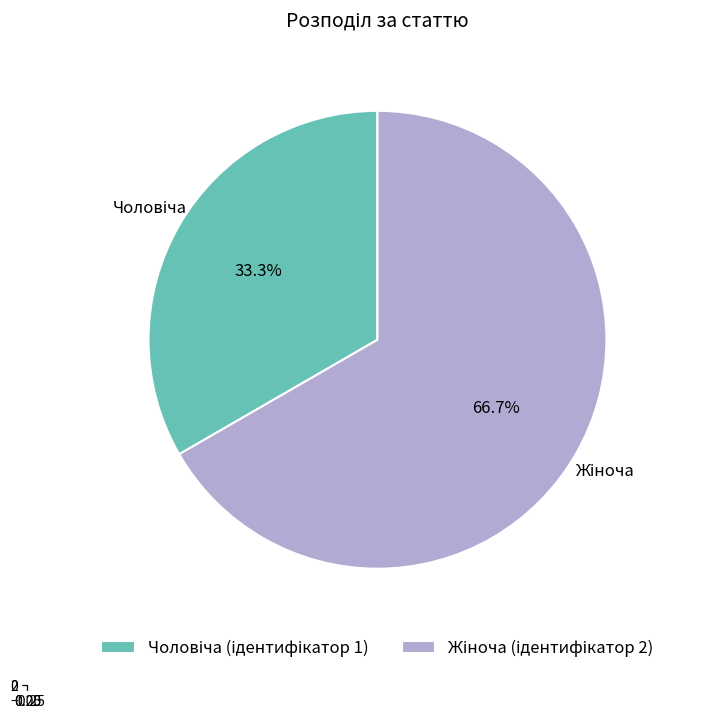

To the nearest percent, what is the difference between the largest and smallest slice percentages?

33%